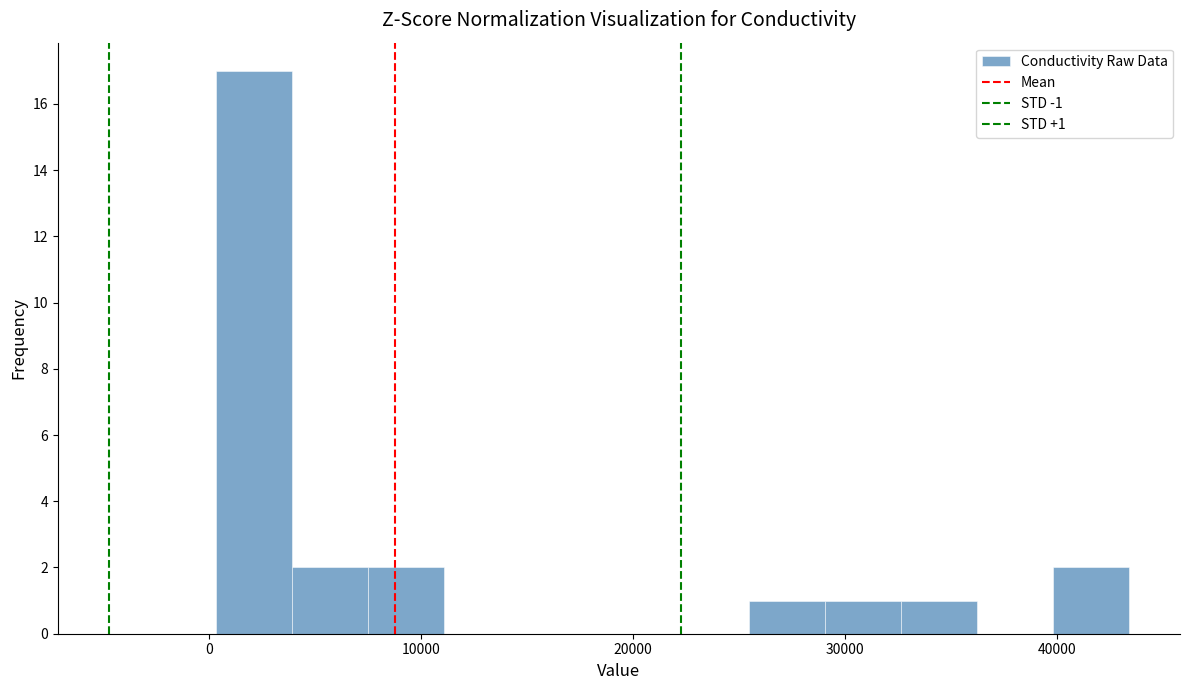

Read against the x-axis, roughly where is the centre of the tallest bar?

2000